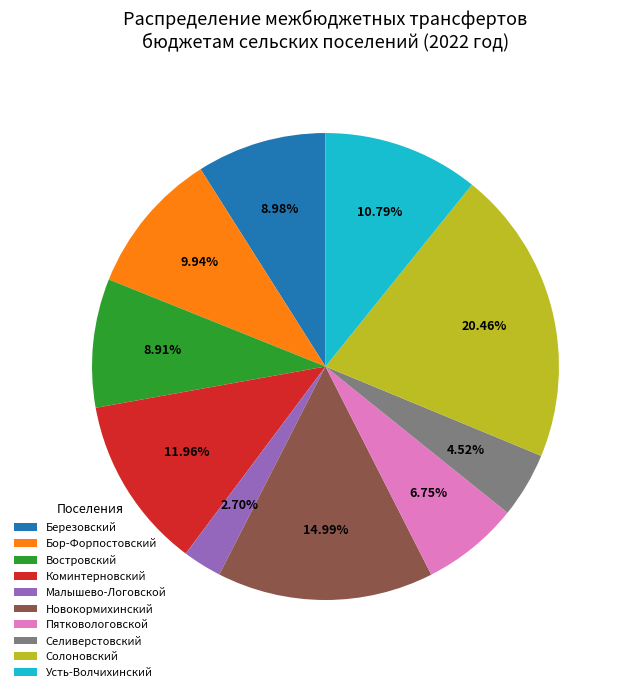

To the nearest percent, what is the difference between the largest and smallest slice percentages?

18%